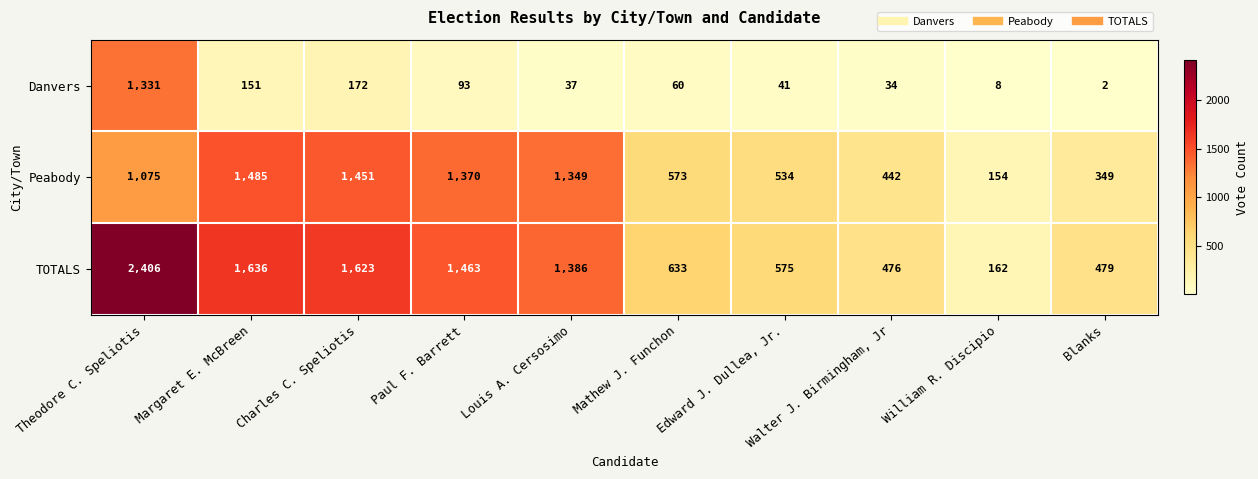

What is the maximum value shown in the chart?

2406